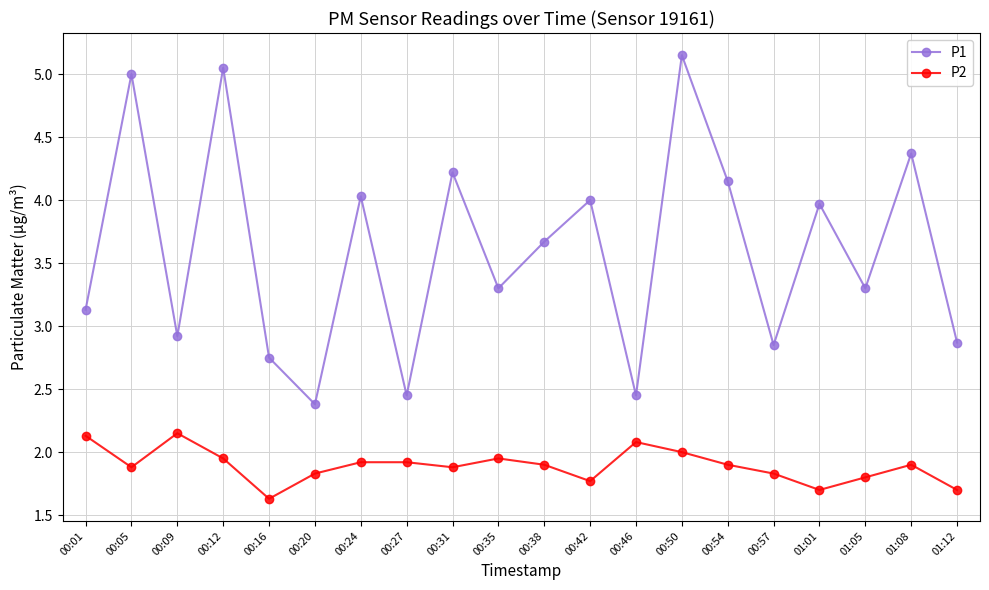

What is the difference between the P1 values at 00:27 and 00:09?

0.5